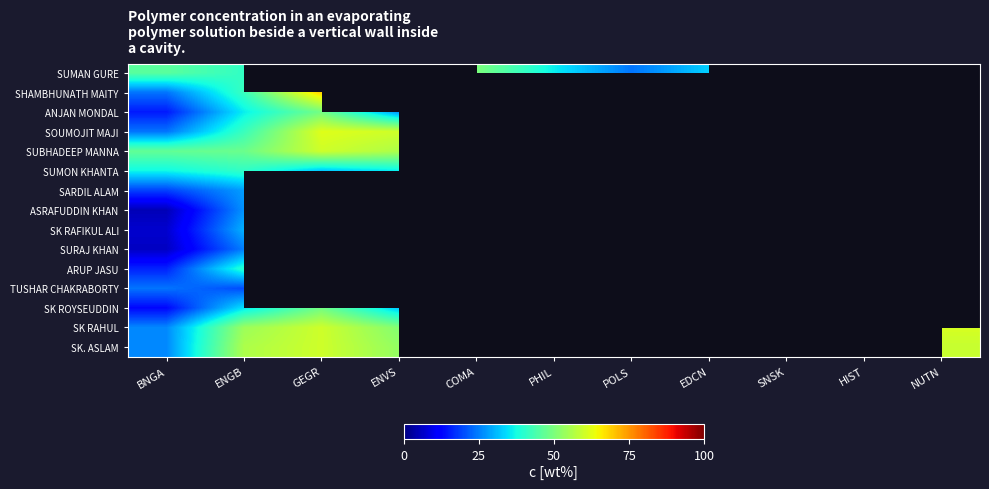

Rank the series by their maximum value, from highest to lowest.

SHAMBHUNATH MAITY, SOUMOJIT MAJI, SK RAHUL, SUBHADEEP MANNA, SK. ASLAM, TUSHAR CHAKRABORTY, SUMAN GURE, ANJAN MONDAL, SK ROYSEUDDIN, SUMON KHANTA, ARUP JASU, SARDIL ALAM, SK RAFIKUL ALI, SURAJ KHAN, ASRAFUDDIN KHAN